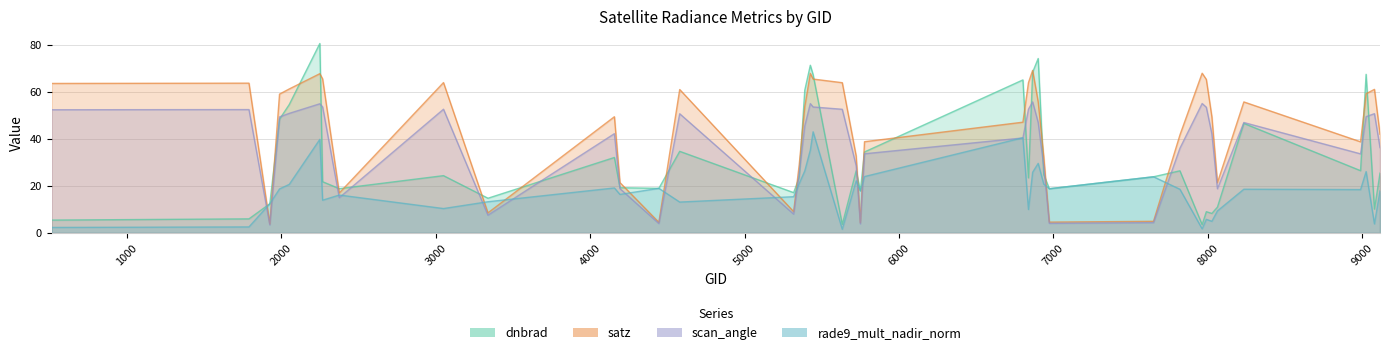

At which category does the chart reach its minimum across all series?

5633